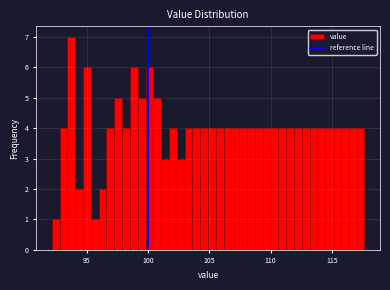

Around what value on the x-axis is the tallest bar? Give the approximate position of its centre, as read against the axis.

93.5